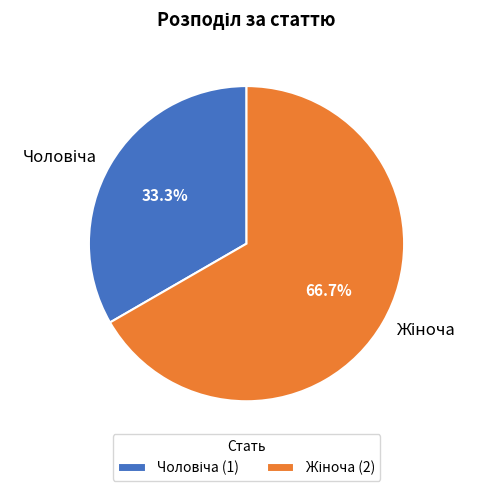

Count the number of slices in the pie.

2